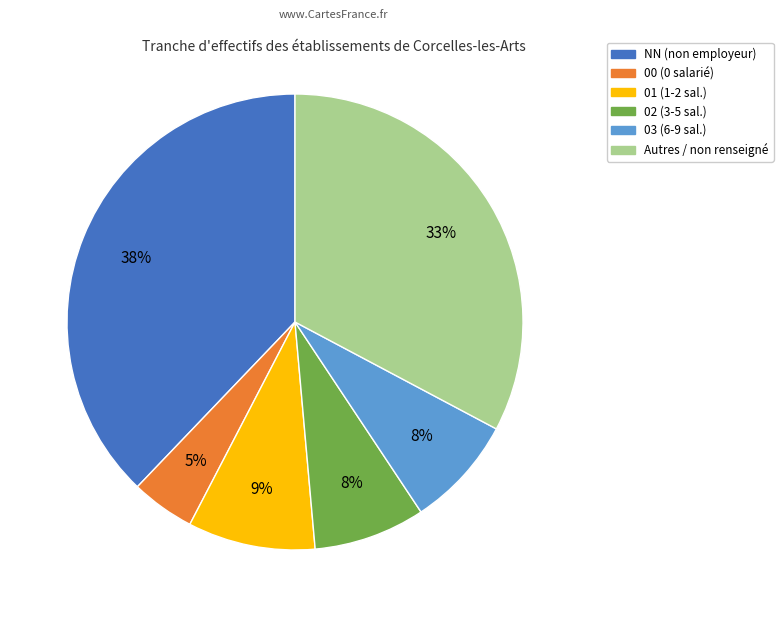

What is the largest slice in the pie chart?

NN (non employeur)